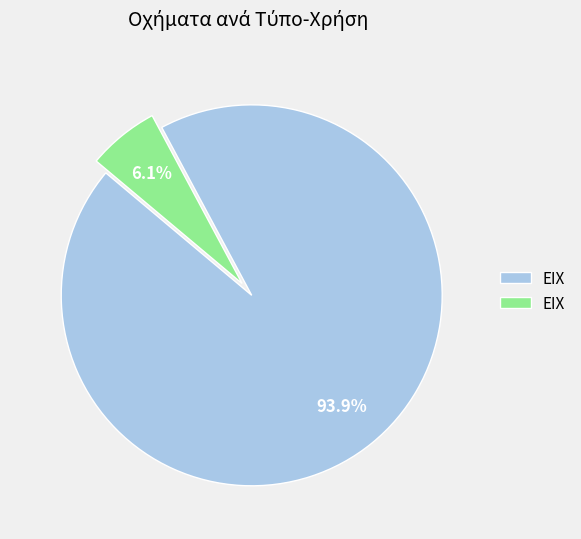

Combined, do EIX and ΕΙΧ account for over 50%?

Yes